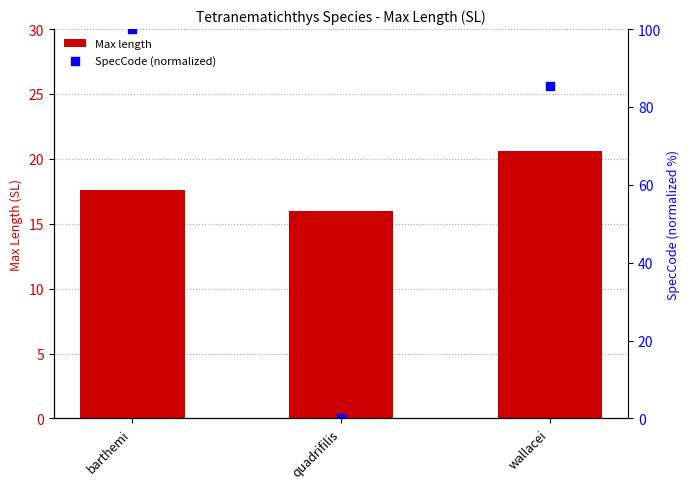

Which series has the largest total across all categories?

SpecCode (normalized)